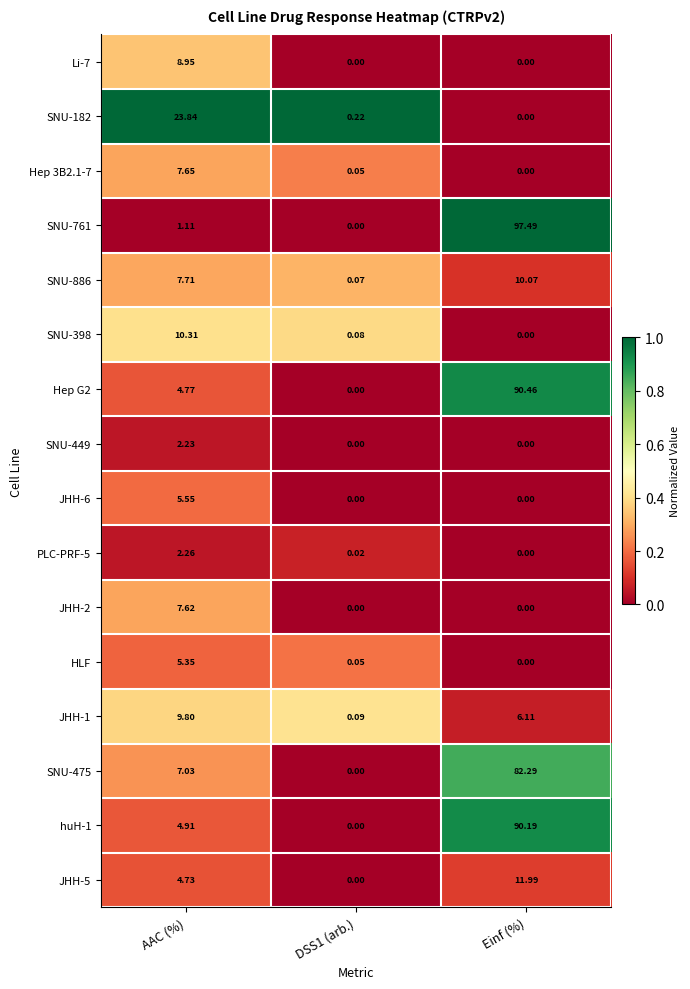

At which label is JHH-1 closest to 4?

Einf (%)